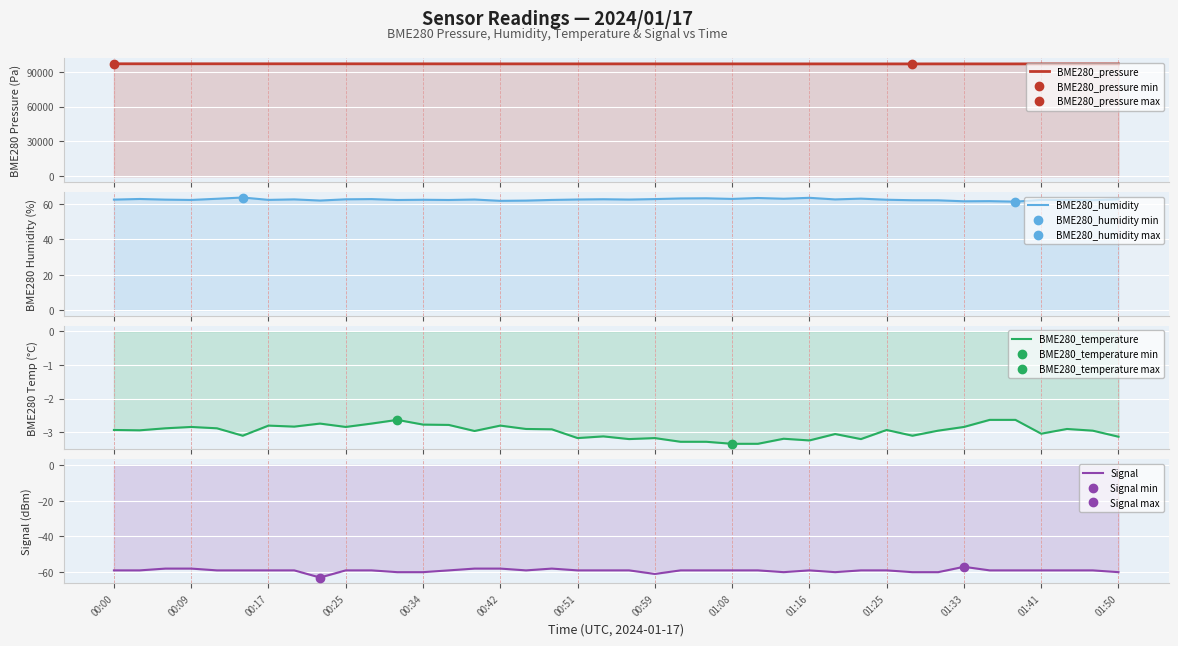

What is the difference between the maximum and minimum values in the BME280_pressure series?

106.1